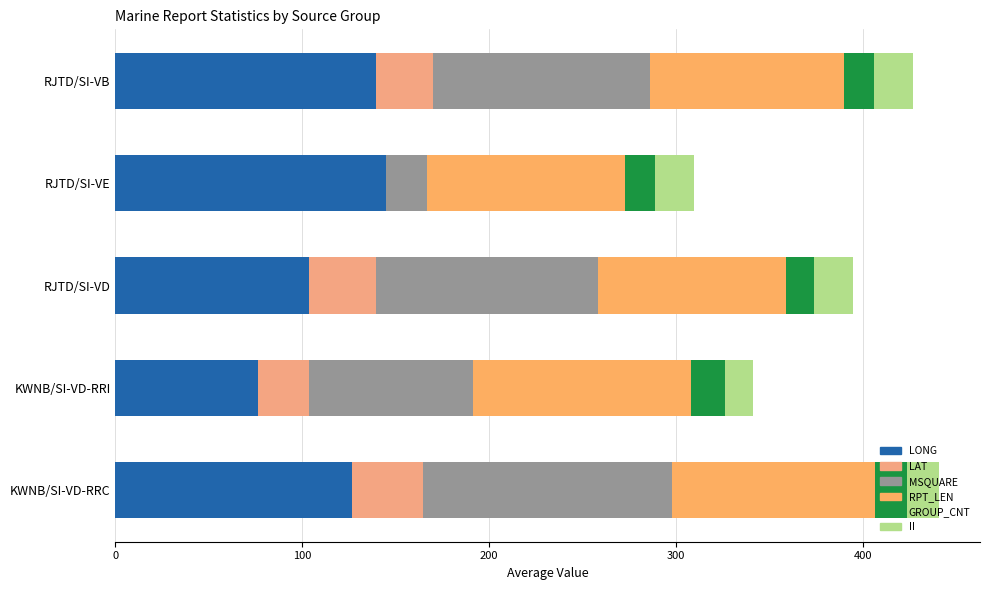

How many categories are shown in the chart?

5